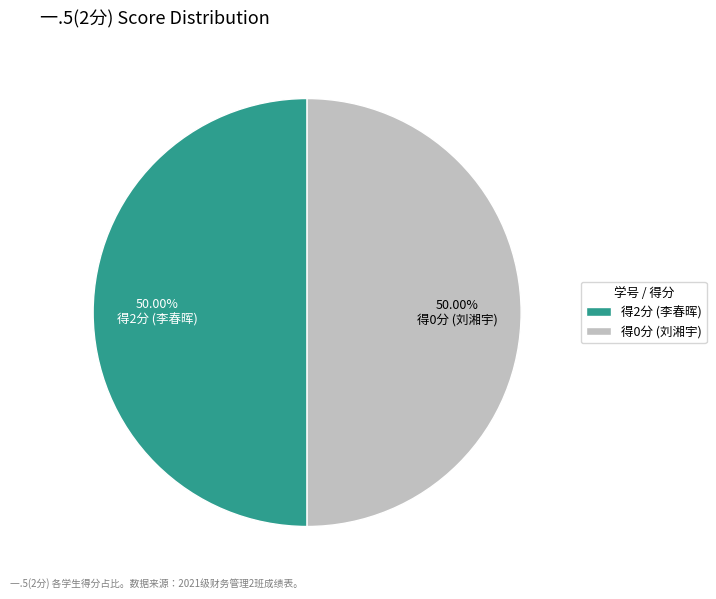

Count the number of slices in the pie.

2